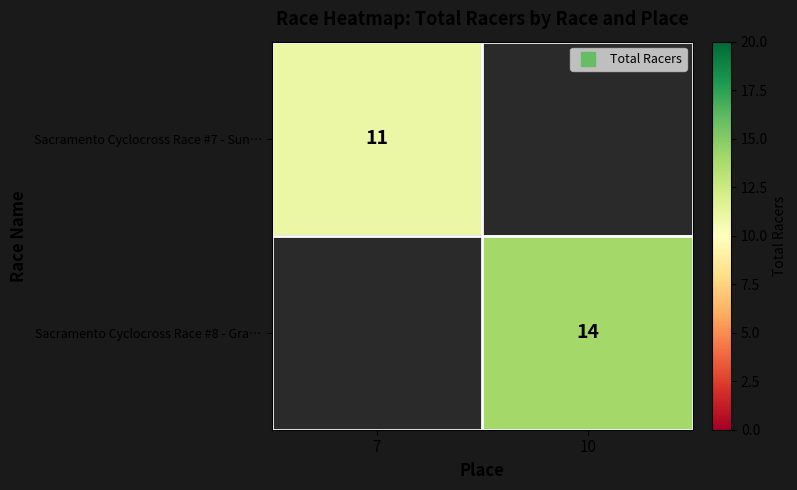

At which label does Sacramento Cyclocross Race #7 - Sun… reach its peak?

7